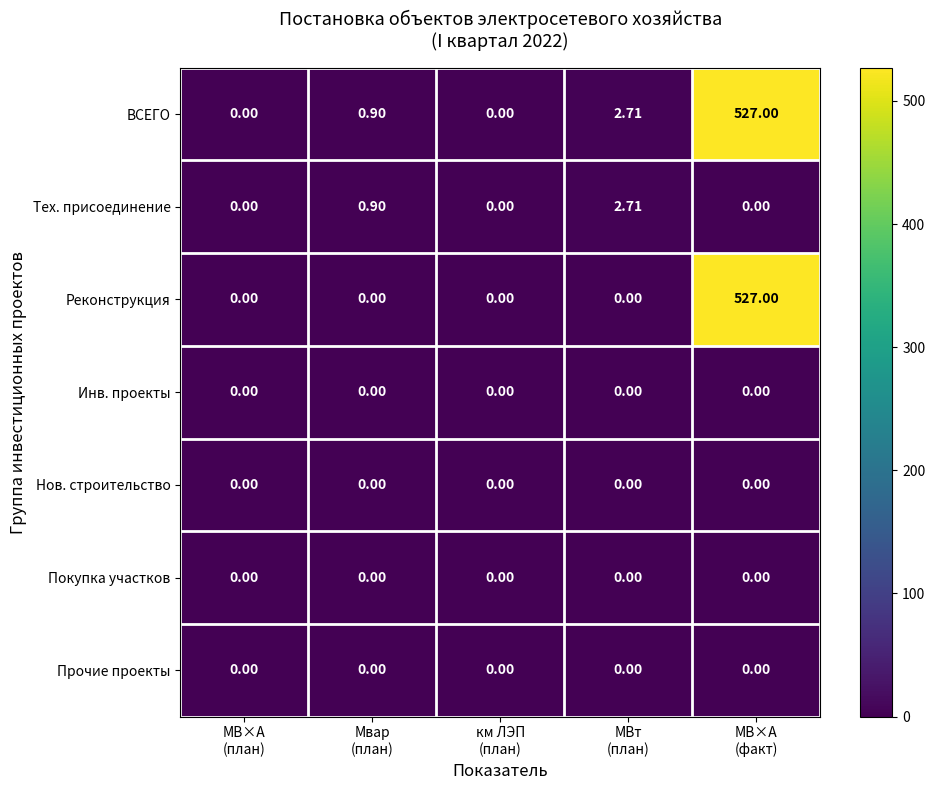

Which series has the largest total across all categories?

ВСЕГО